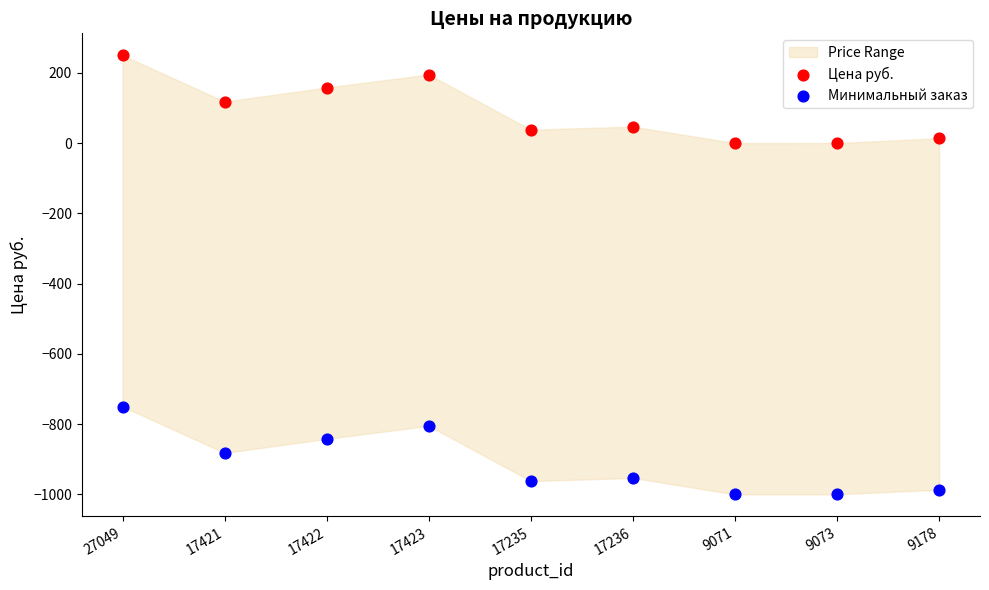

Which series contains the lowest Y value?

Минимальный заказ